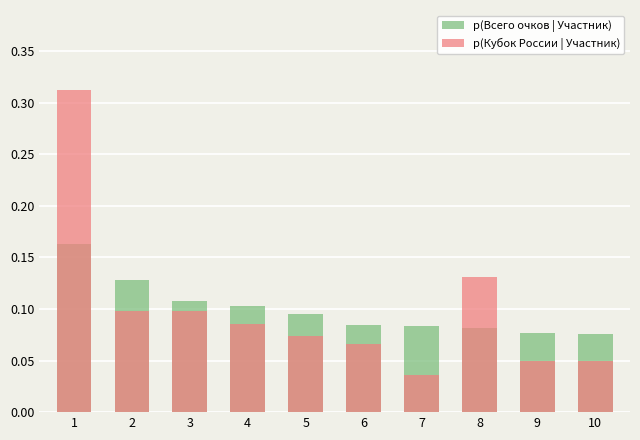

At which label does p(Всего очков | Участник) reach its minimum?

10